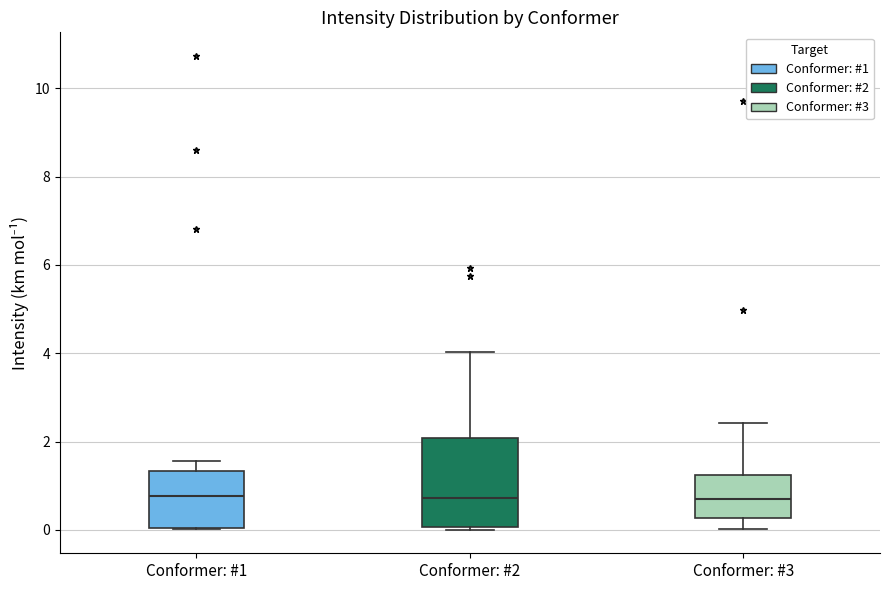

Reading left to right, read every box against the y-axis: the position of its median line, the range the box covers, and the ends of its whiskers. The values are not printed on the chart, so give them approximately, as read against the axis.

Conformer: #1: median 0.8, box 0.0 to 1.4, whiskers 0.0 to 1.6
Conformer: #2: median 0.8, box 0.0 to 2.0, whiskers 0.0 (just below the box's lower edge) to 4.0
Conformer: #3: median 0.6, box 0.2 to 1.2, whiskers 0.0 to 2.4